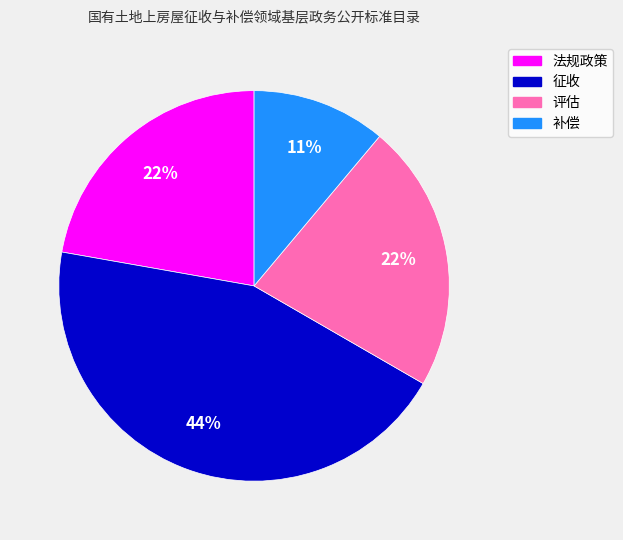

Is it true that 评估 is 28% of the pie?

False